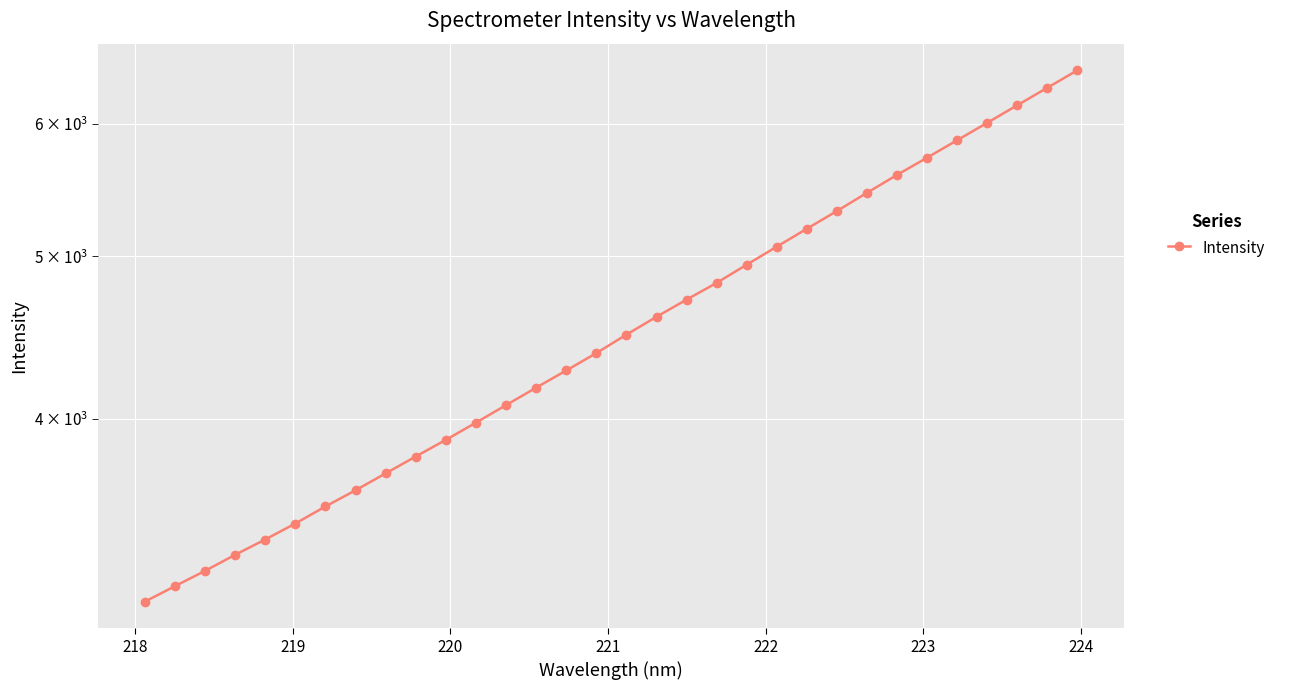

What is the sum of all values?

145896.1